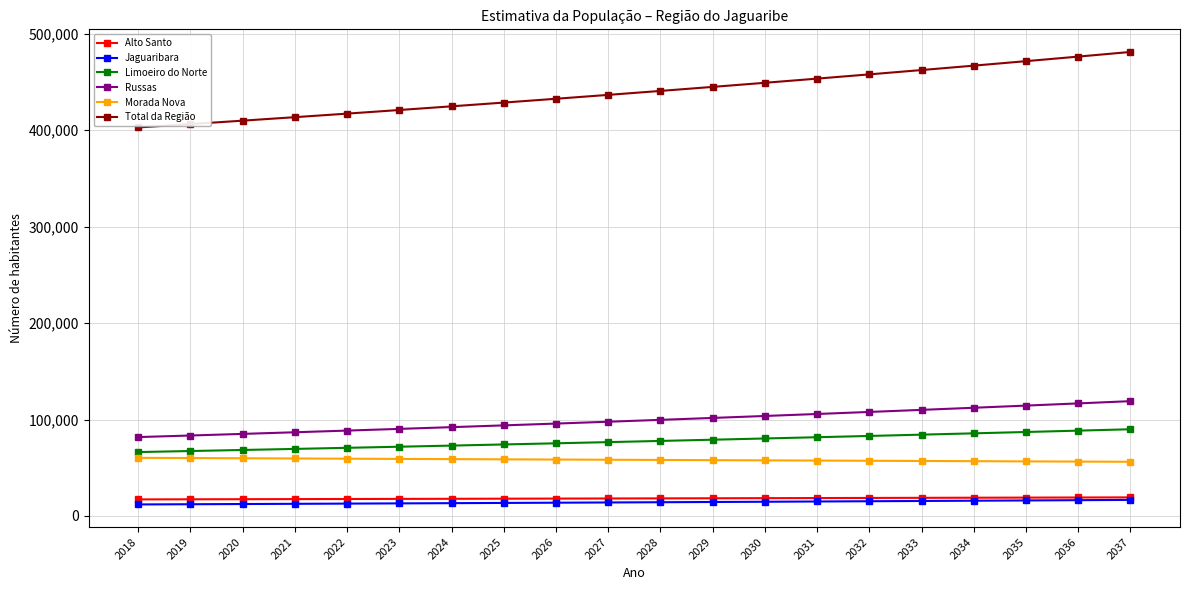

What is the value of the Limoeiro do Norte point at the 9th from the left?

75334